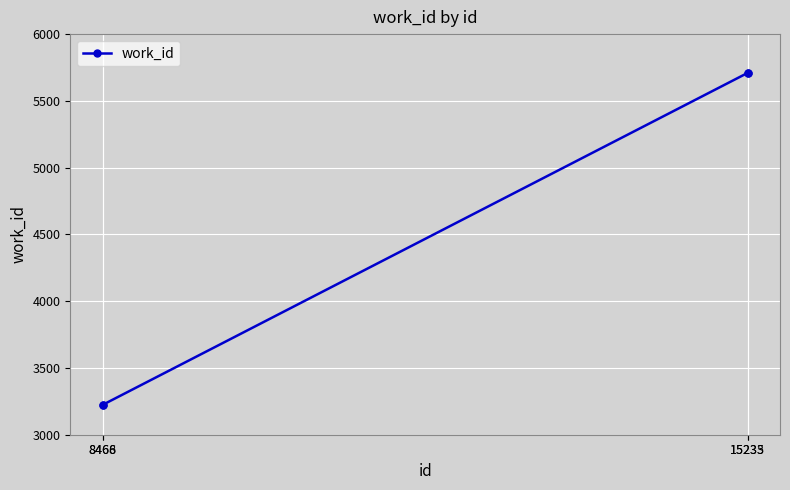

What is the change in value from 8466 to 15233?

+2485